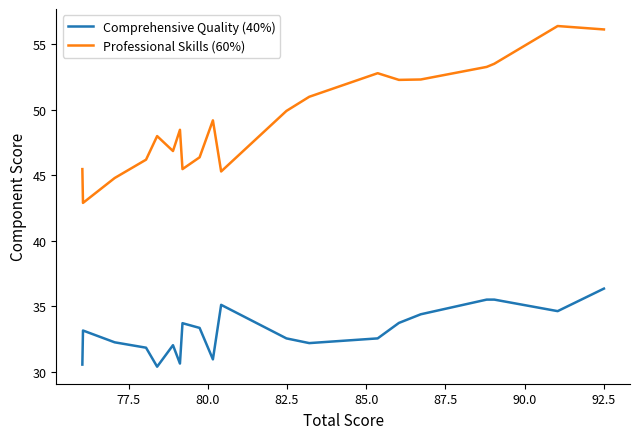

True or false: Comprehensive Quality (40%) and Professional Skills (60%) cross at least once.

False